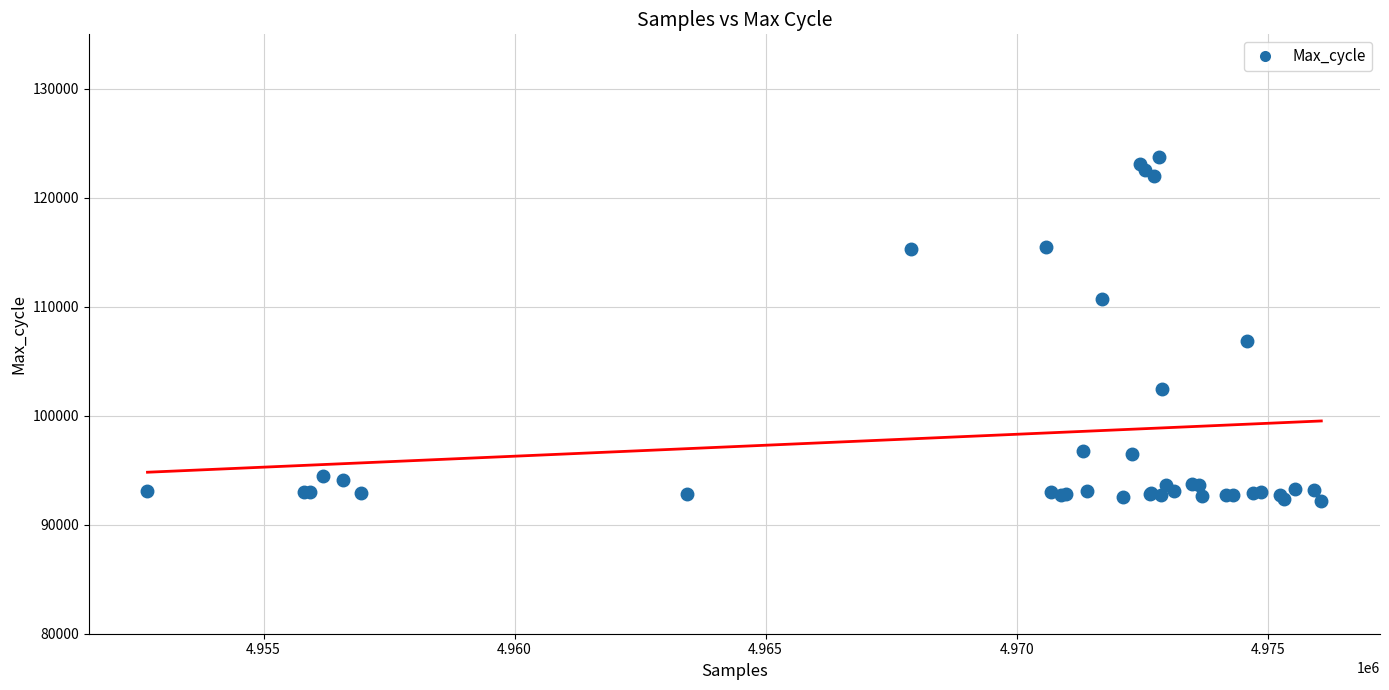

What Y value in the scatter plot is closest to 107950?

106902